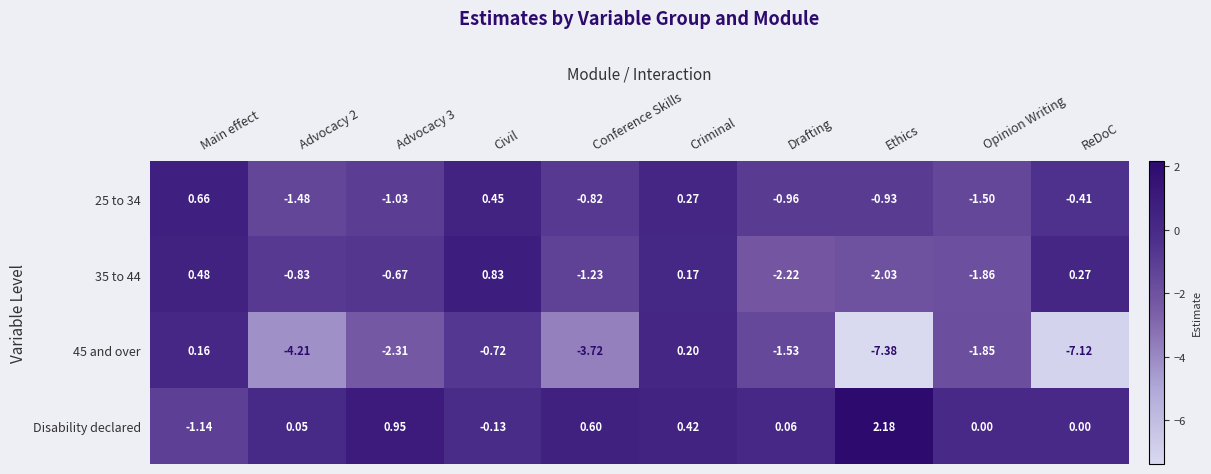

Which category has the lowest value across all series?

Ethics